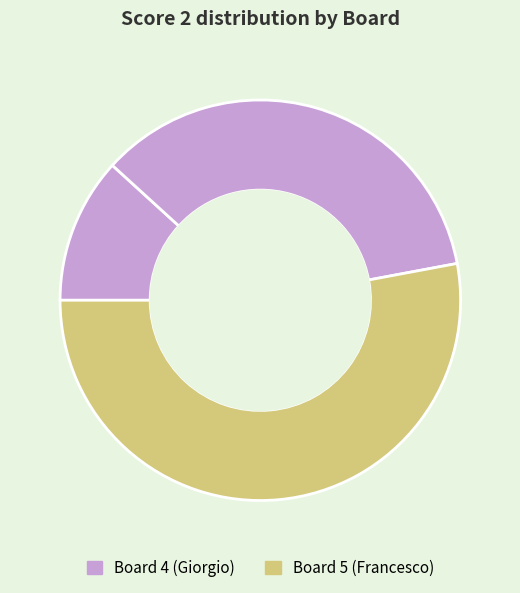

How many slices are in this pie chart?

3